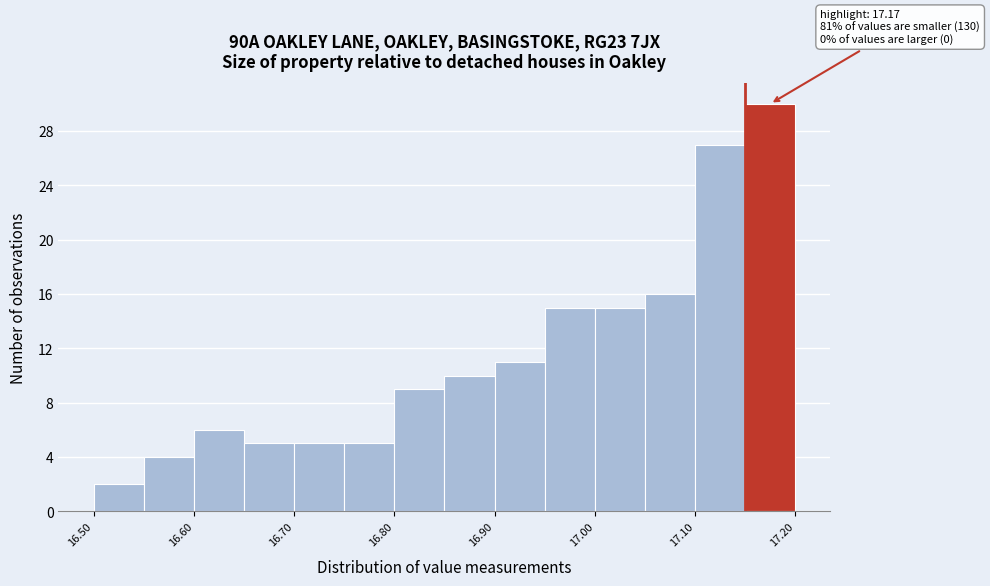

Over which range of the x-axis is the bar tallest?

17.15 to 17.20